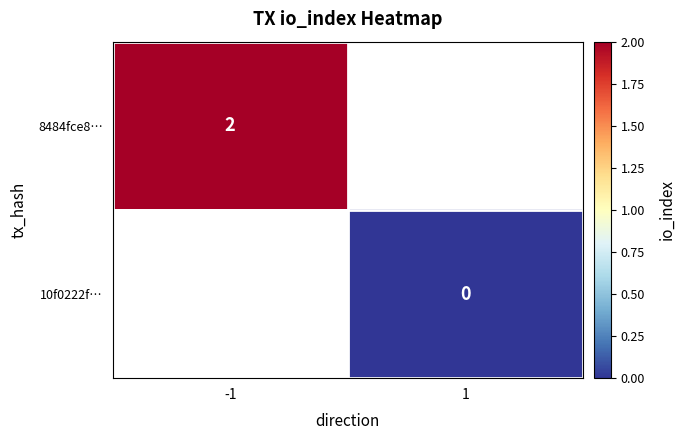

What is the maximum value shown in the chart?

2.0